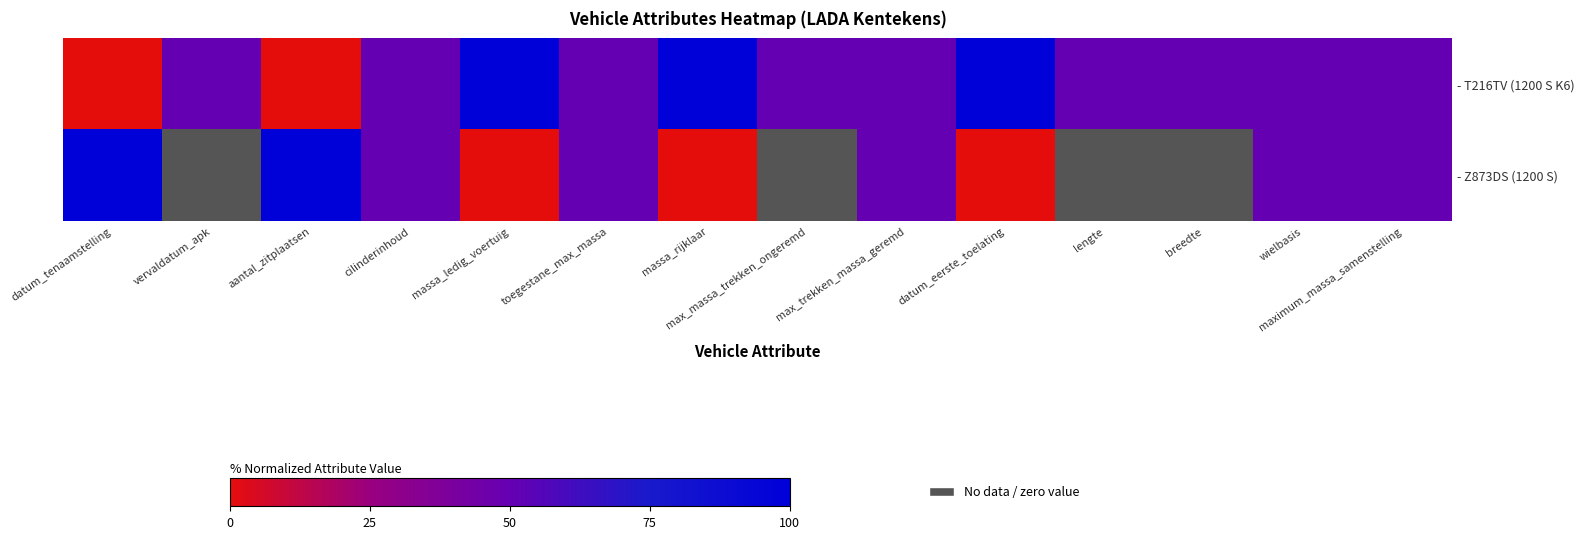

What is the average value of the - T216TV (1200 S K6) series?

53.6